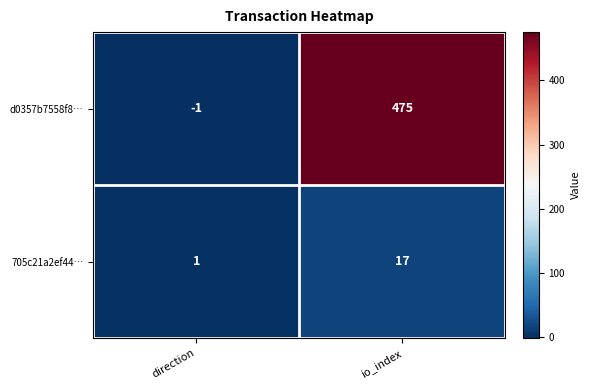

At which category does the chart reach its minimum across all series?

direction